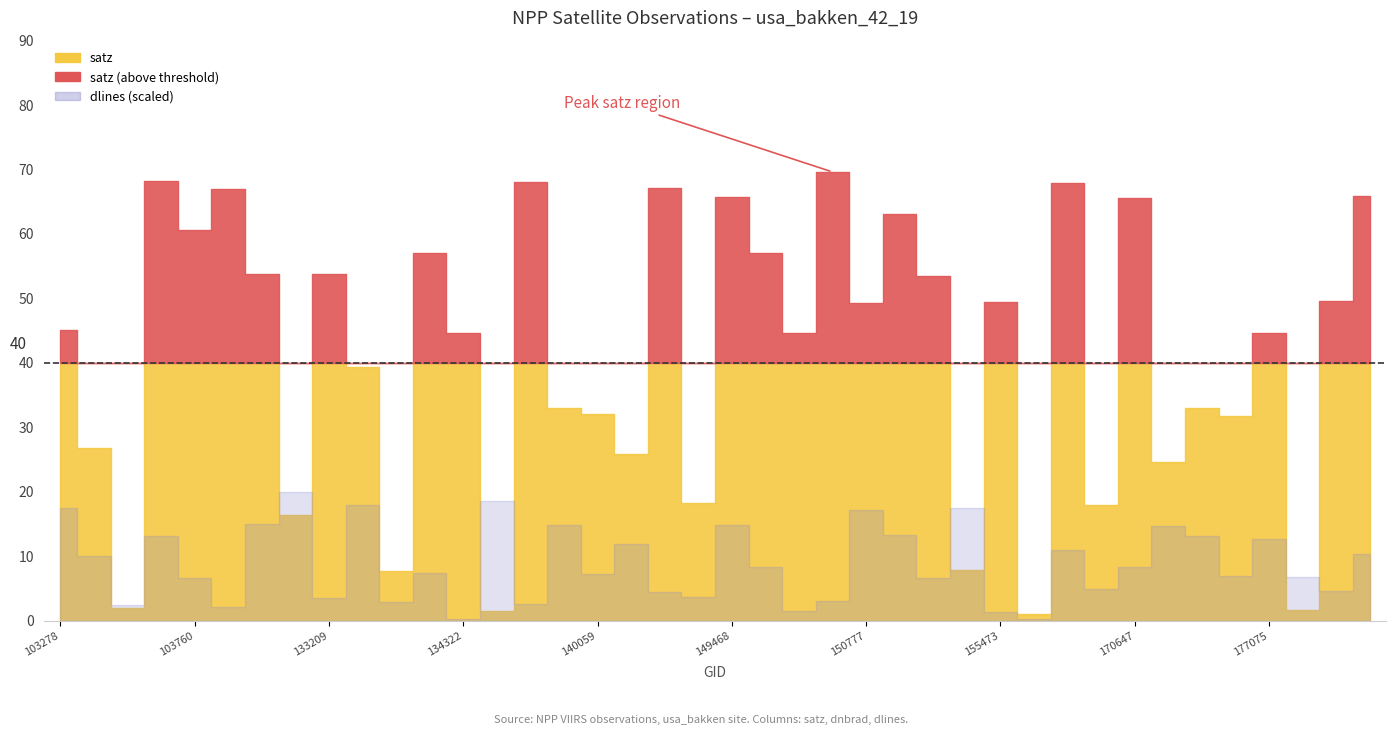

True or false: dnbrad and dlines cross at least once.

False